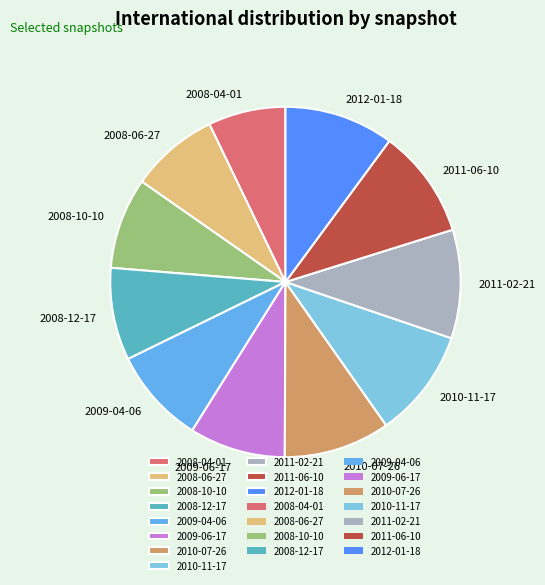

Do 2009-06-17 and 2008-10-10 together represent more than half of the pie?

No